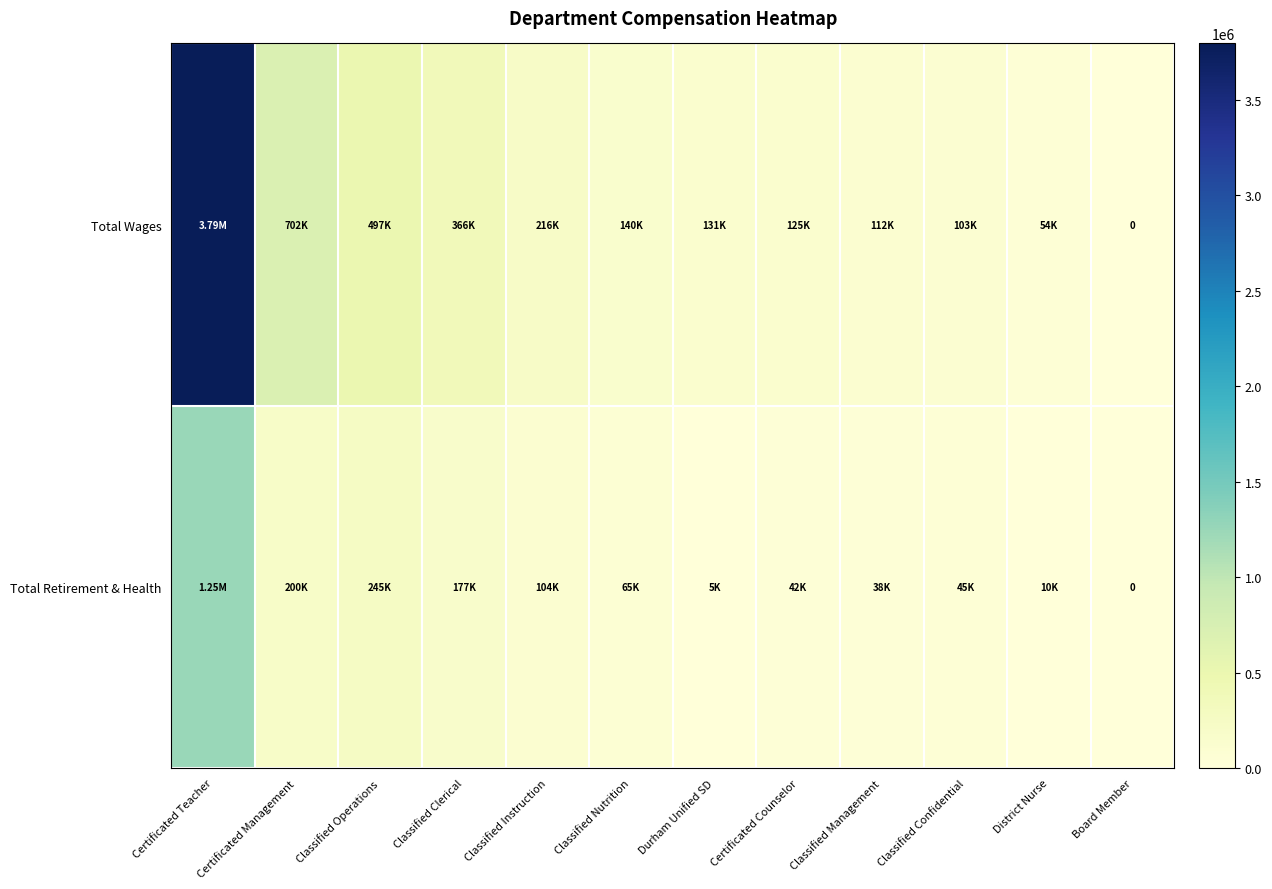

Which category has the highest value in the Total Retirement & Health series?

Certificated Teacher